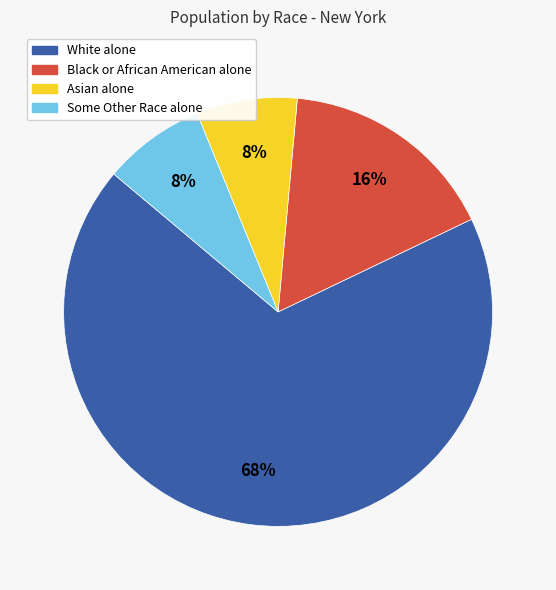

What percentage is the Black or African American alone slice, to the nearest percent?

16%